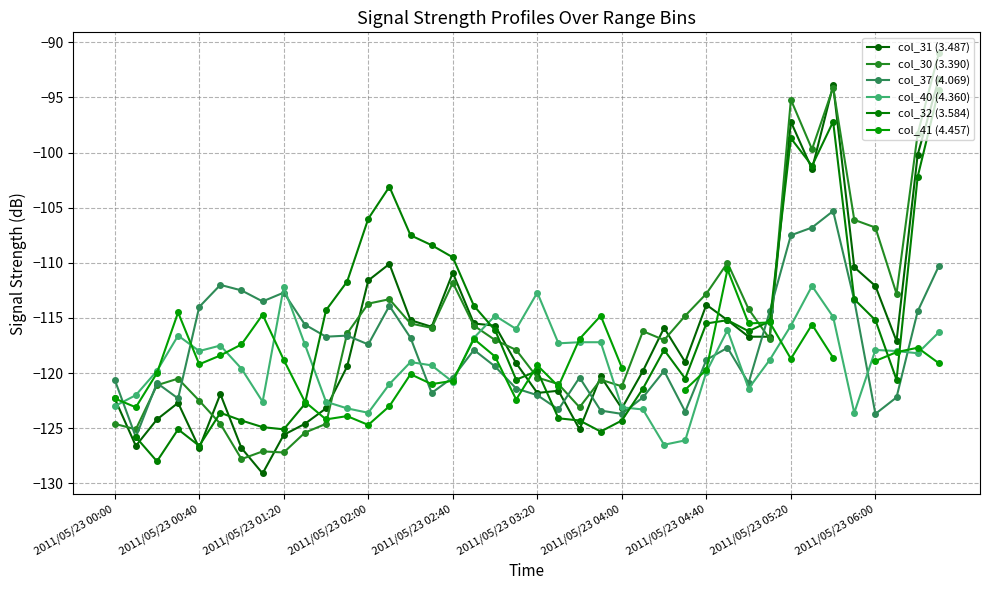

How many data points in col_40 (4.360) are less than -118?

21